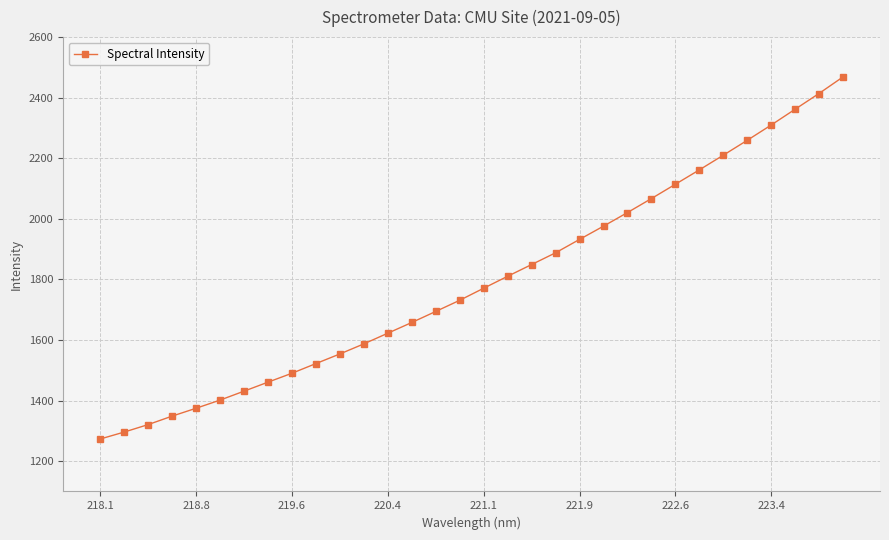

What is the value of the 6th point from the left?

1401.7